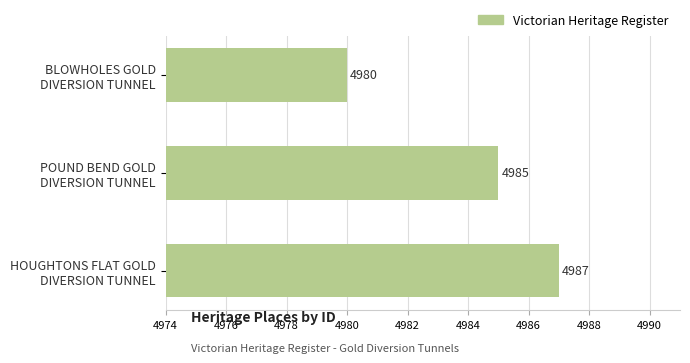

What is the difference between the second highest and minimum values?

5